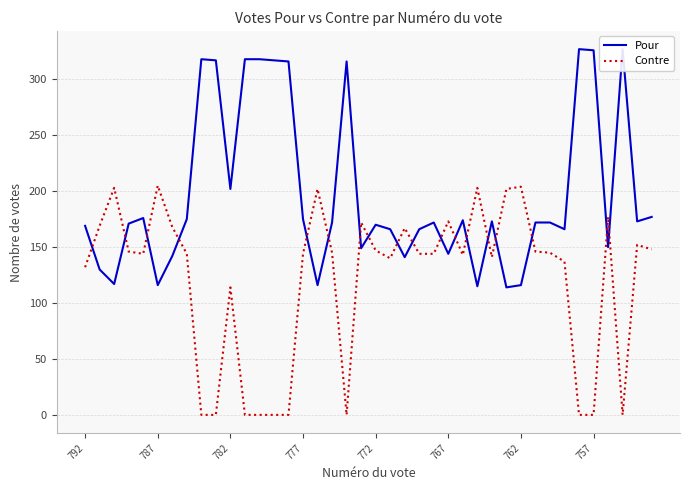

Is it true that Contre equals 173 at 767?

True